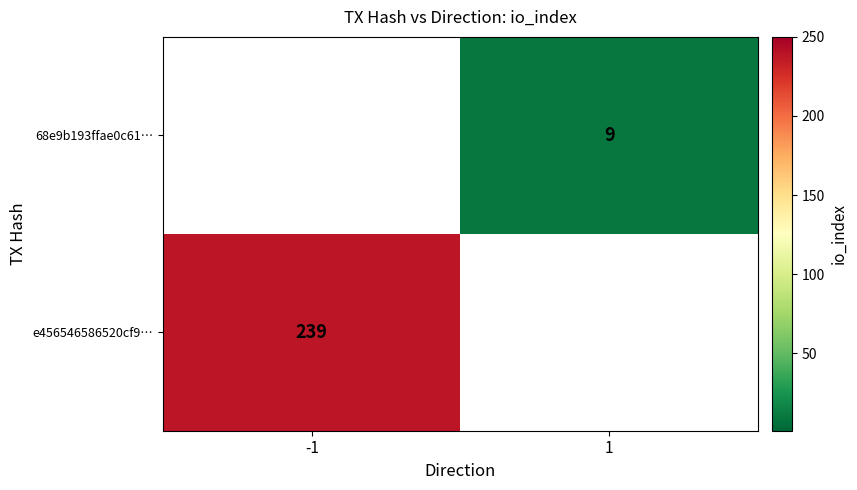

True or false: 68e9b193ffae0c61… has a value of 4 at 1.

False